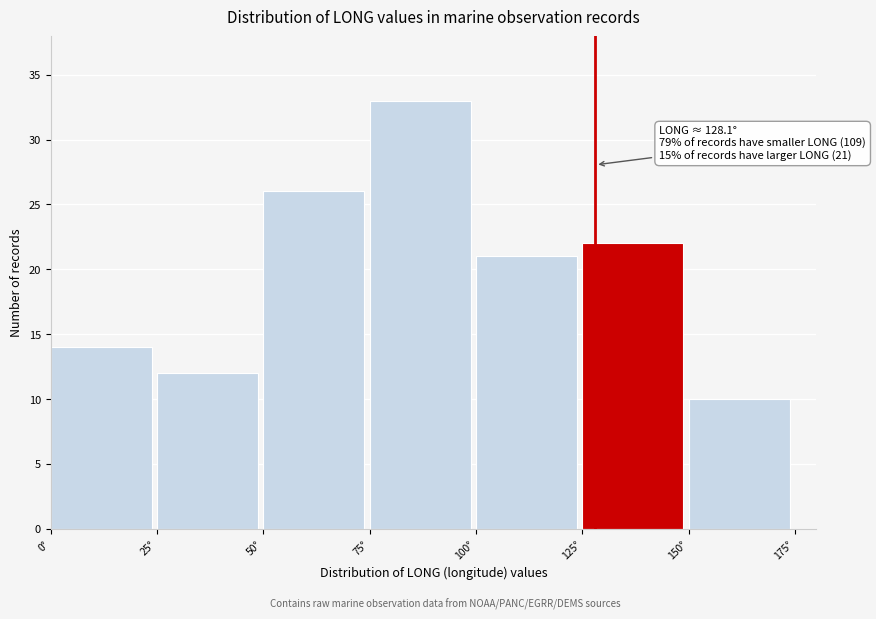

Over which range of the x-axis is the bar tallest?

75 to 100